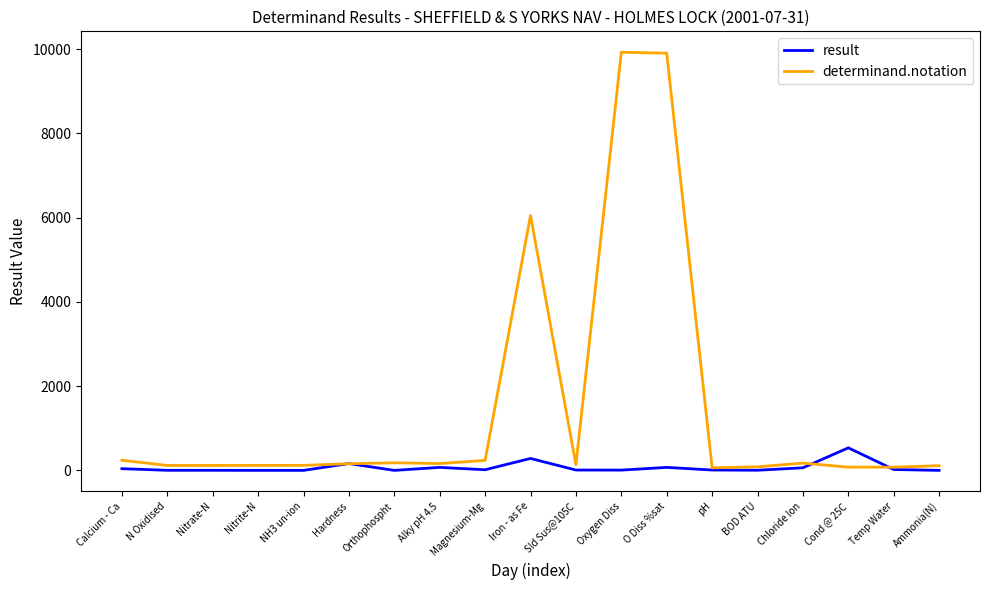

Rank the series at N Oxidised from highest to lowest value.

determinand.notation, result